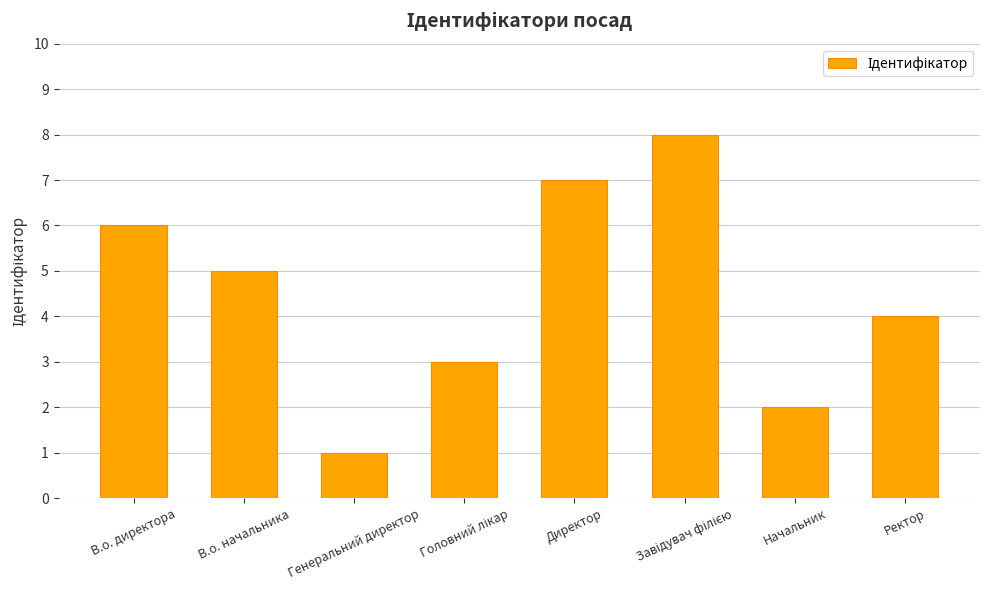

Is it true that the value at Ректор is 4?

True